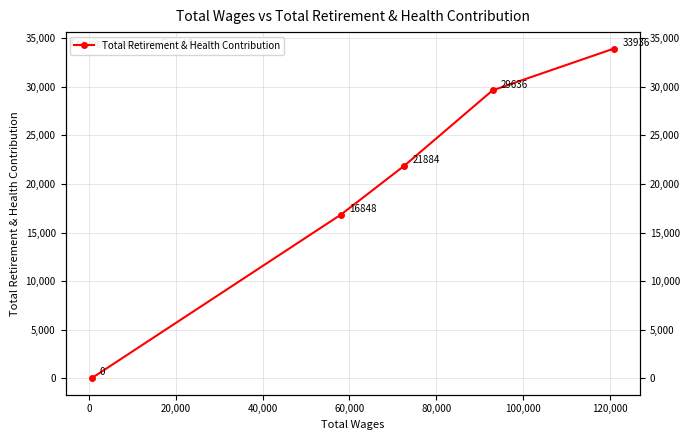

Is it true that the value at 20,000 is 11070?

False